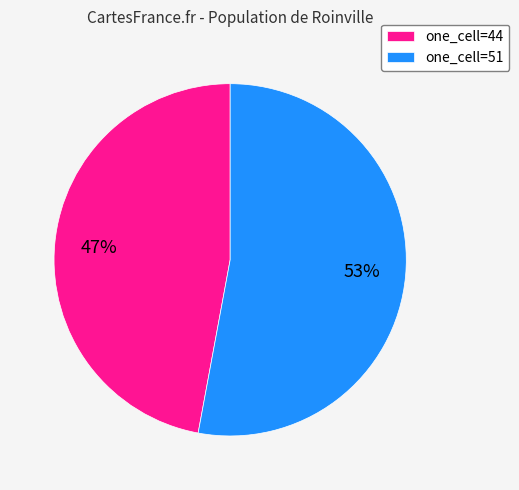

Rank the categories by value from lowest to highest.

one_cell=44, one_cell=51